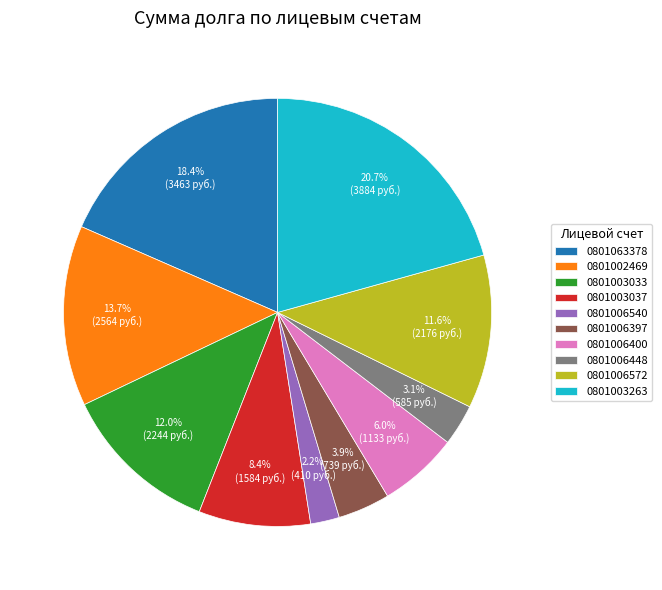

What portion of the pie excludes 0801006397?

96.1%